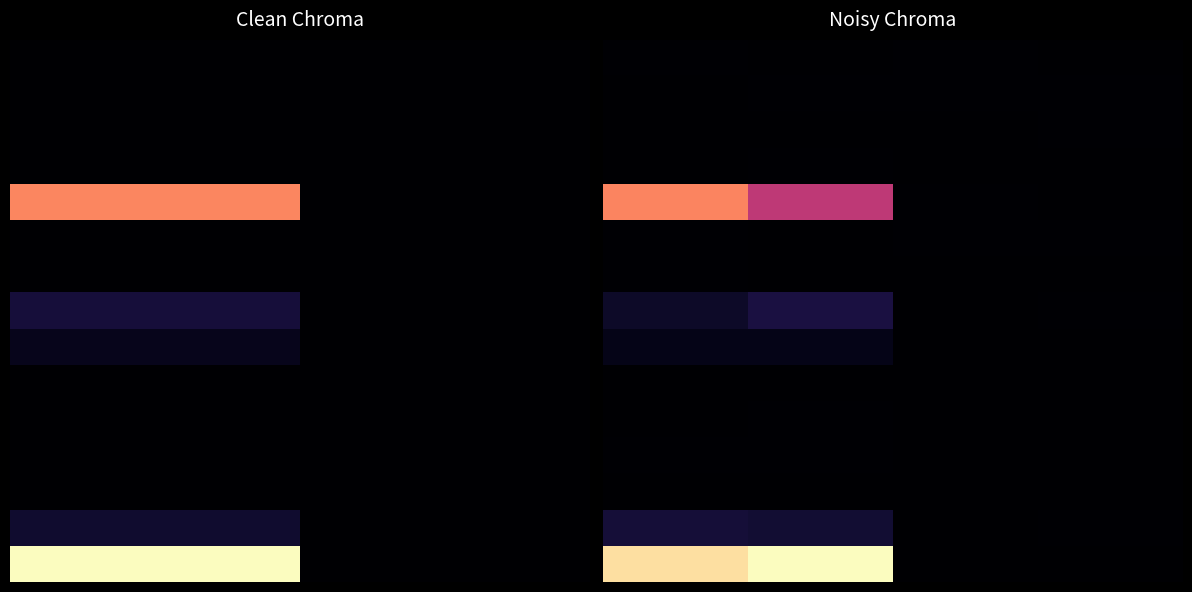

What is the greatest value displayed?

19.5